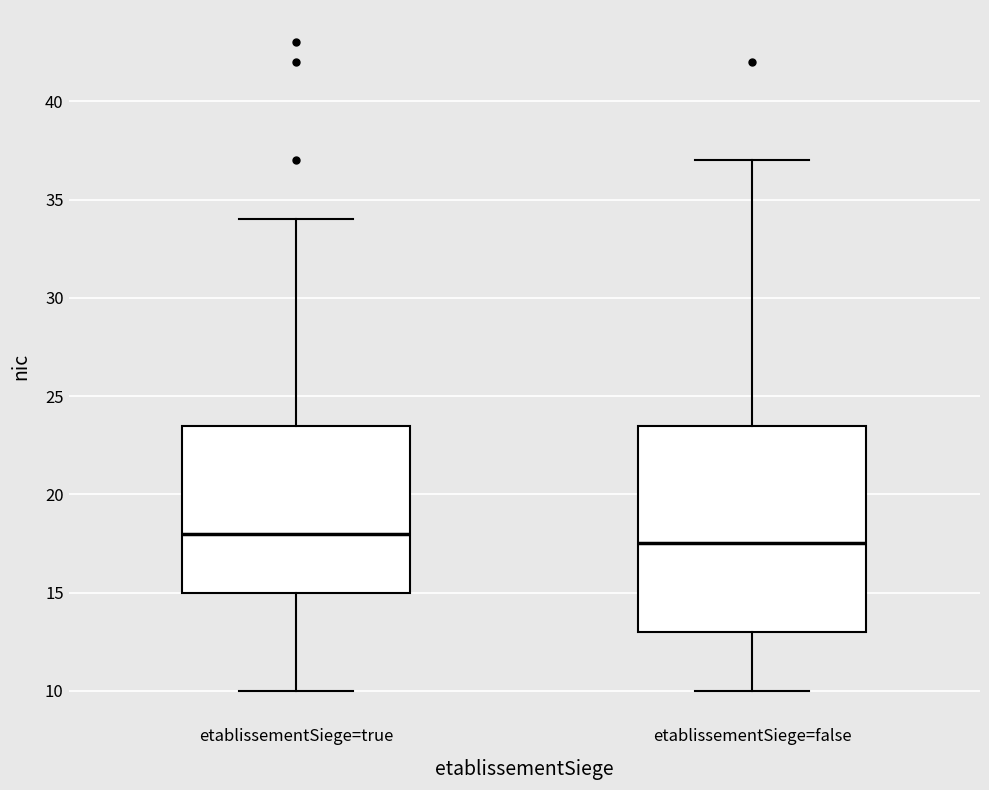

Where is the upper edge of the box for etablissementSiege=false on the y-axis? The values are not printed on the chart, so give them approximately, as read against the axis.

23.5